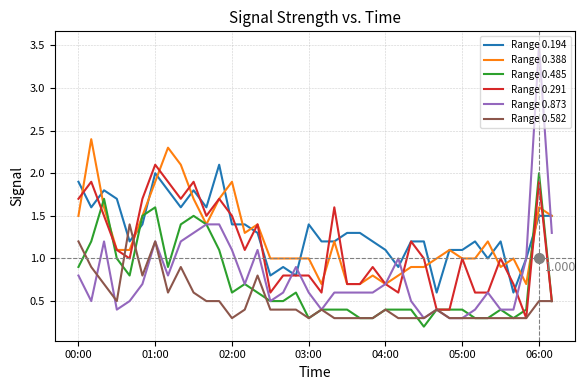

What are all the series names shown in the legend?

Range 0.194, Range 0.388, Range 0.485, Range 0.291, Range 0.873, Range 0.582